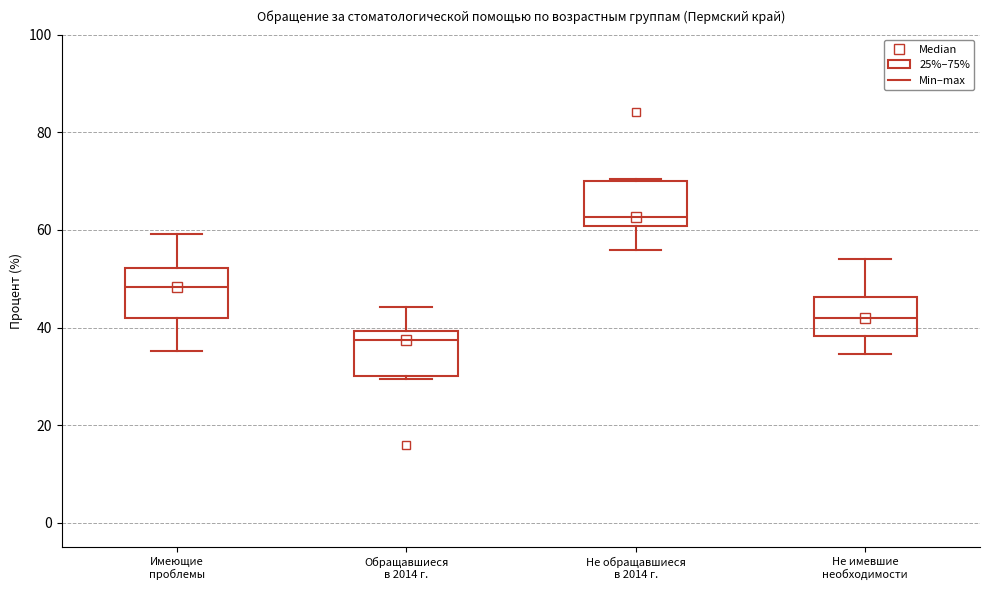

Which box's median line is the highest?

Не обращавшиеся в 2014 г.